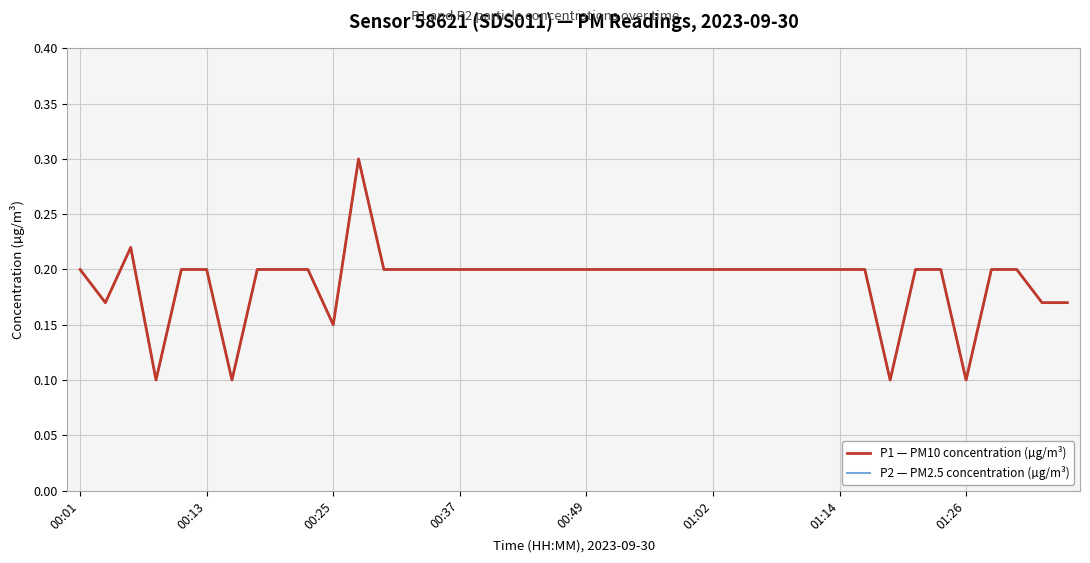

How many interior local valleys does the P1 — PM10 concentration (µg/m³) series have?

6